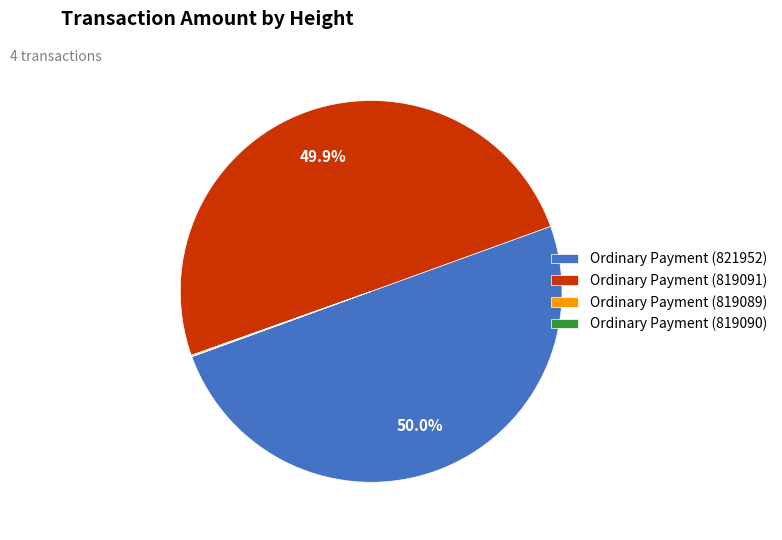

Do Ordinary Payment (821952) and Ordinary Payment (819091) together represent more than half of the pie?

Yes